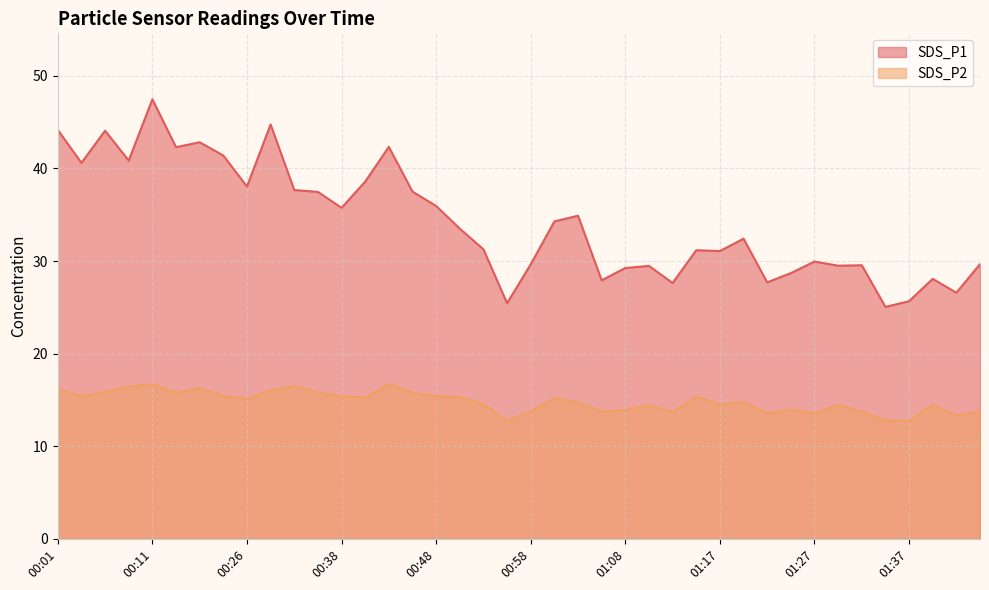

What is the total value across all series at 00:11?

64.2